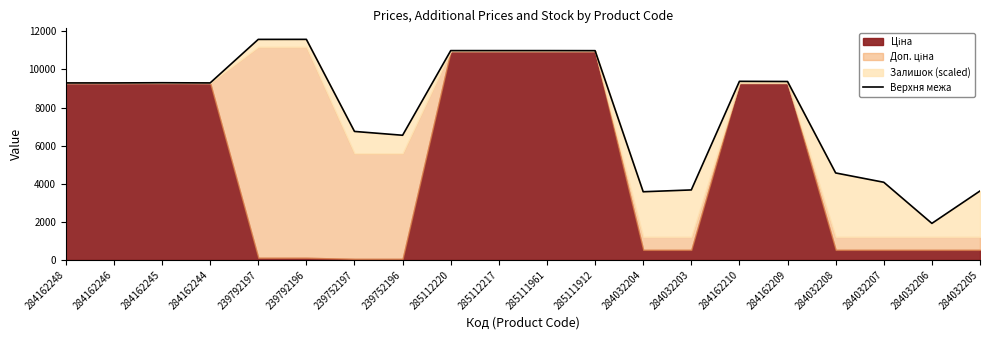

Reading left to right, extract all data points from this chart.

9290.5	9290.5	9301.4	9290.5	11576.6	11577.9	6744.7	6544.0	10987.6	10987.6	10987.6	10984.9	3578.2	3673.7	9375.1	9365.6	4565.3	4076.5	1917.9	3619.1